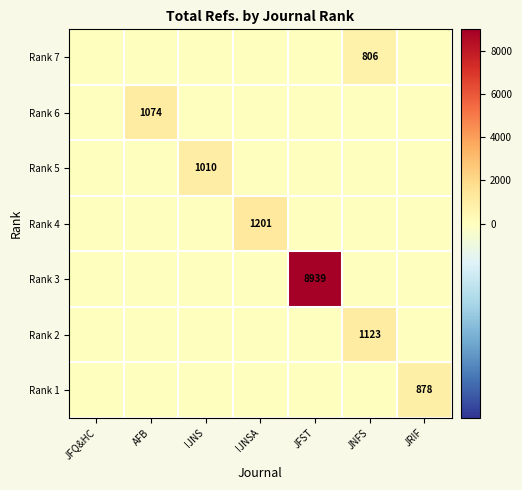

True or false: Rank 3 has a value of 0 at AFB.

True